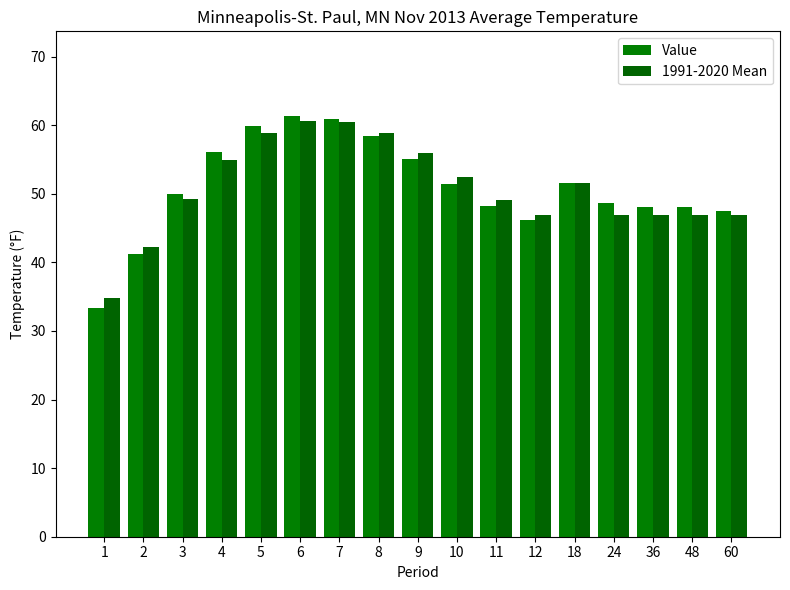

At which label does Value first exceed 49?

3